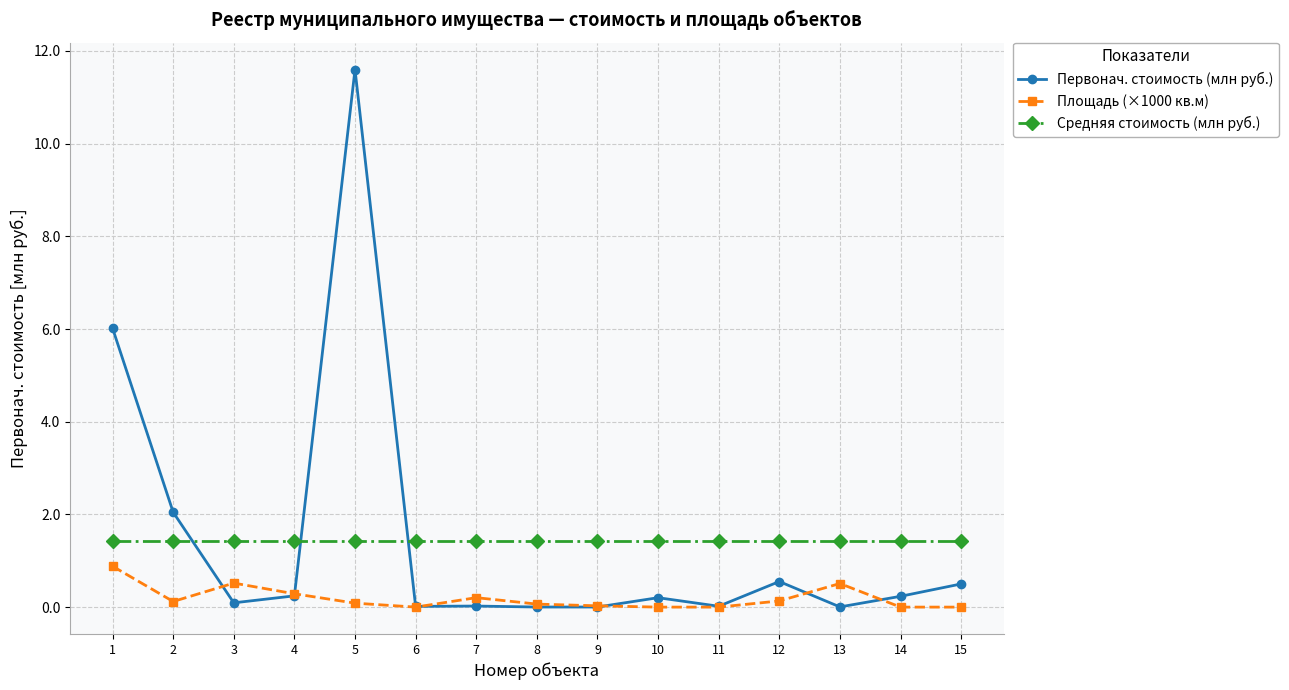

Which series has the widest spread of values?

Первонач. стоимость (млн руб.)